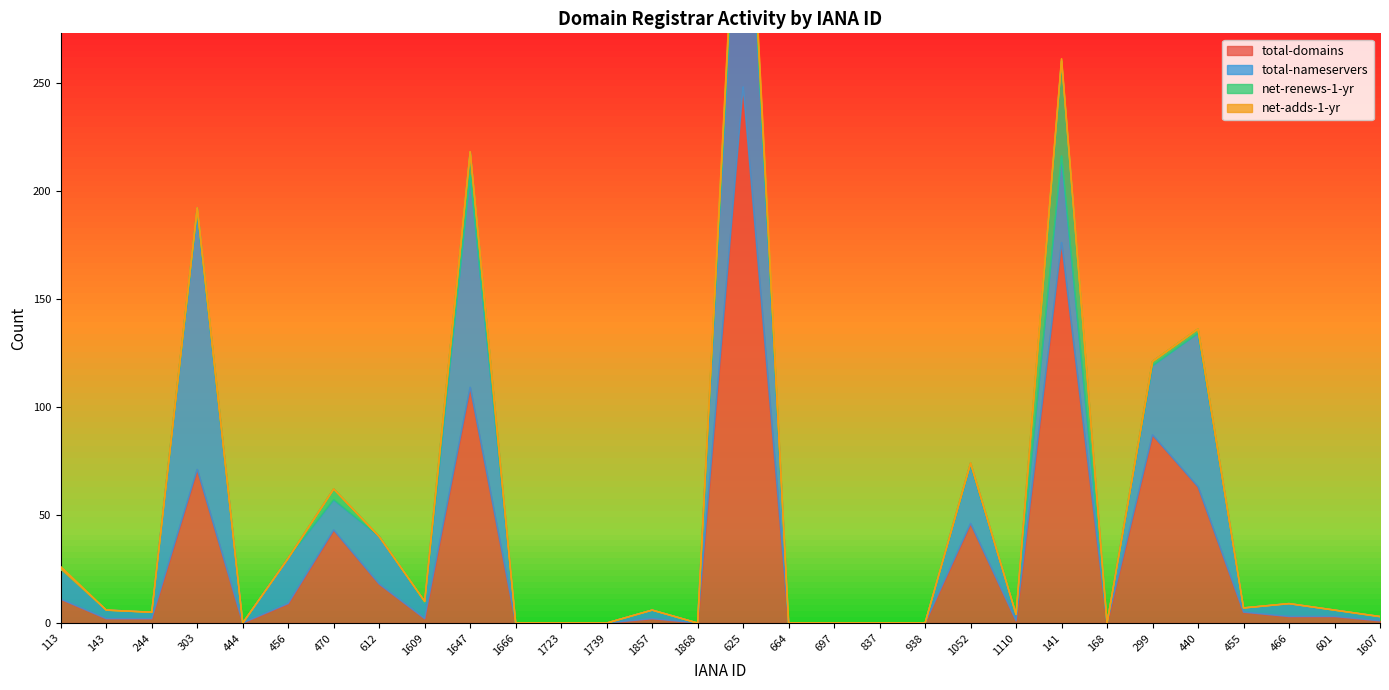

After their last crossing, which series has the higher values: net-renews-1-yr or total-nameservers?

net-renews-1-yr